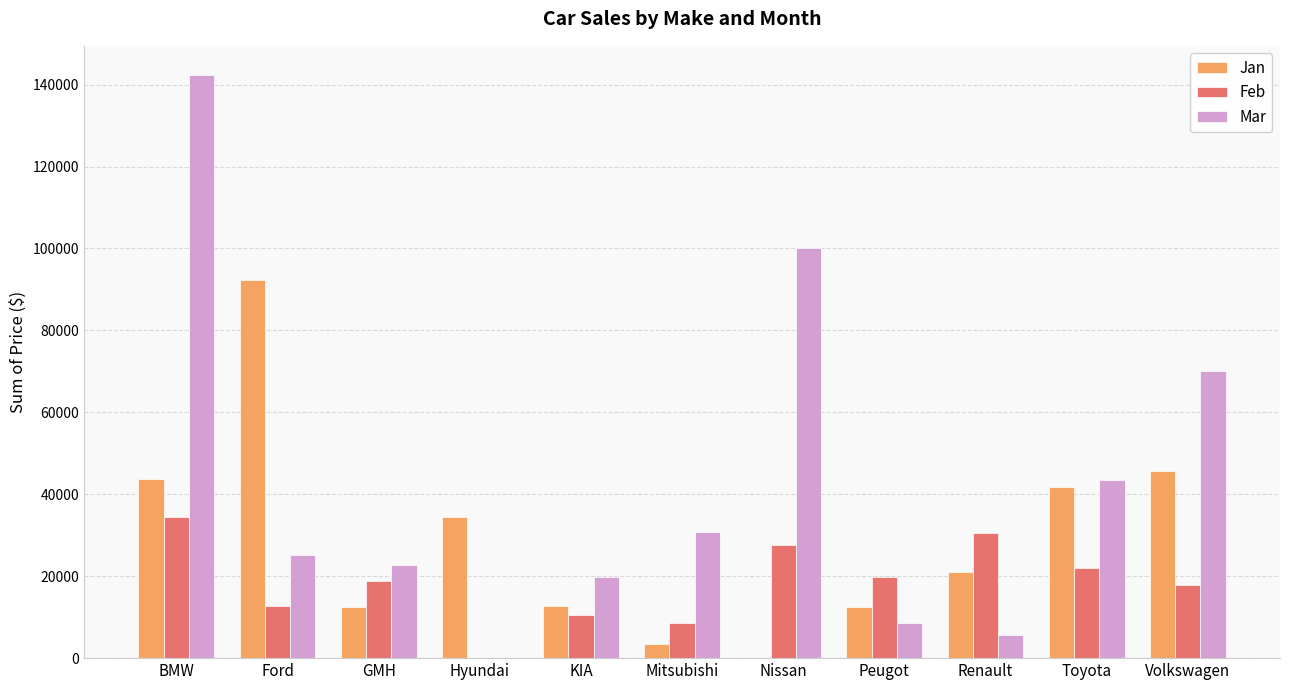

How many series are shown in this chart?

3